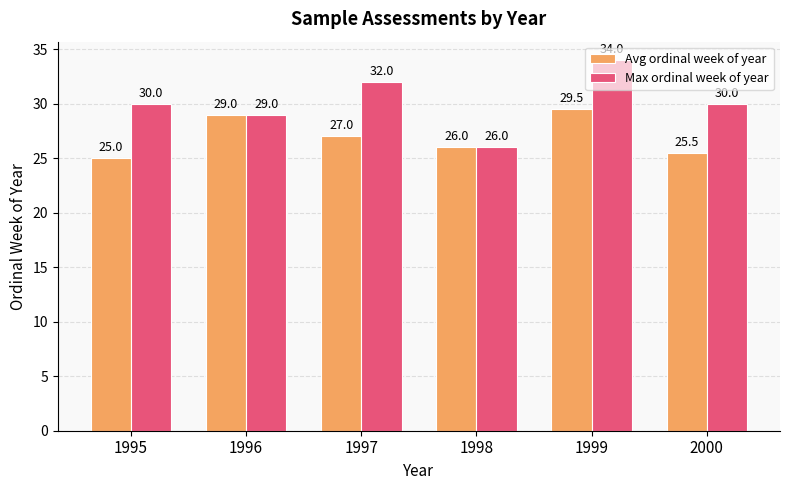

What are all the series names shown in the legend?

Avg ordinal week of year, Max ordinal week of year